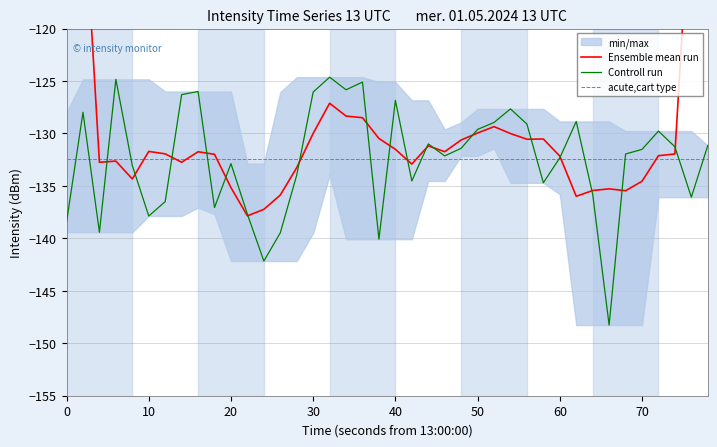

How many values in the Ensemble mean run series exceed -131?

15